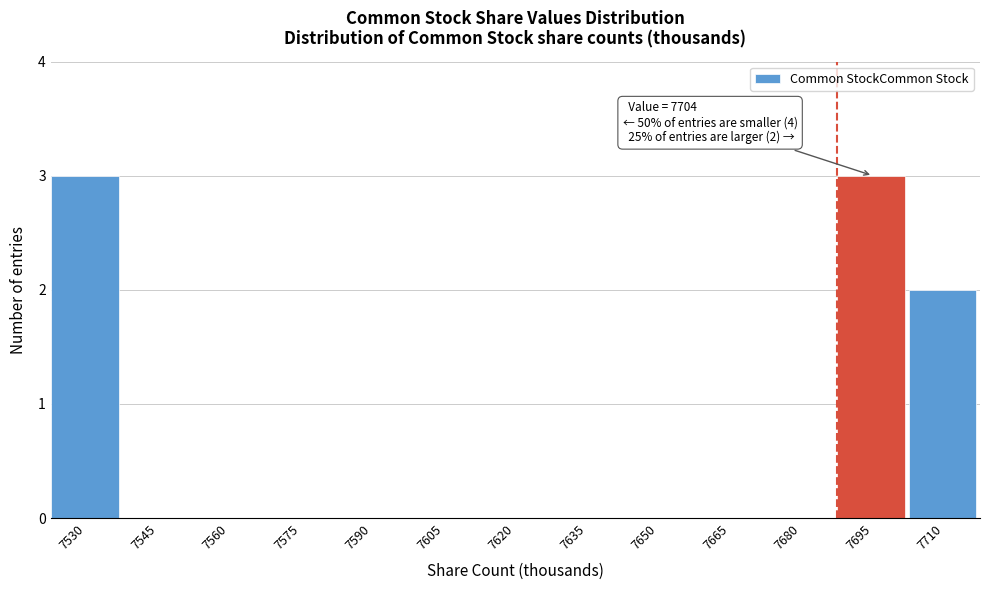

Reading left to right, list all the values displayed in this chart.

7530=3	7545=0	7560=0	7575=0	7590=0	7605=0	7620=0	7635=0	7650=0	7665=0	7680=0	7695=3	7710=2